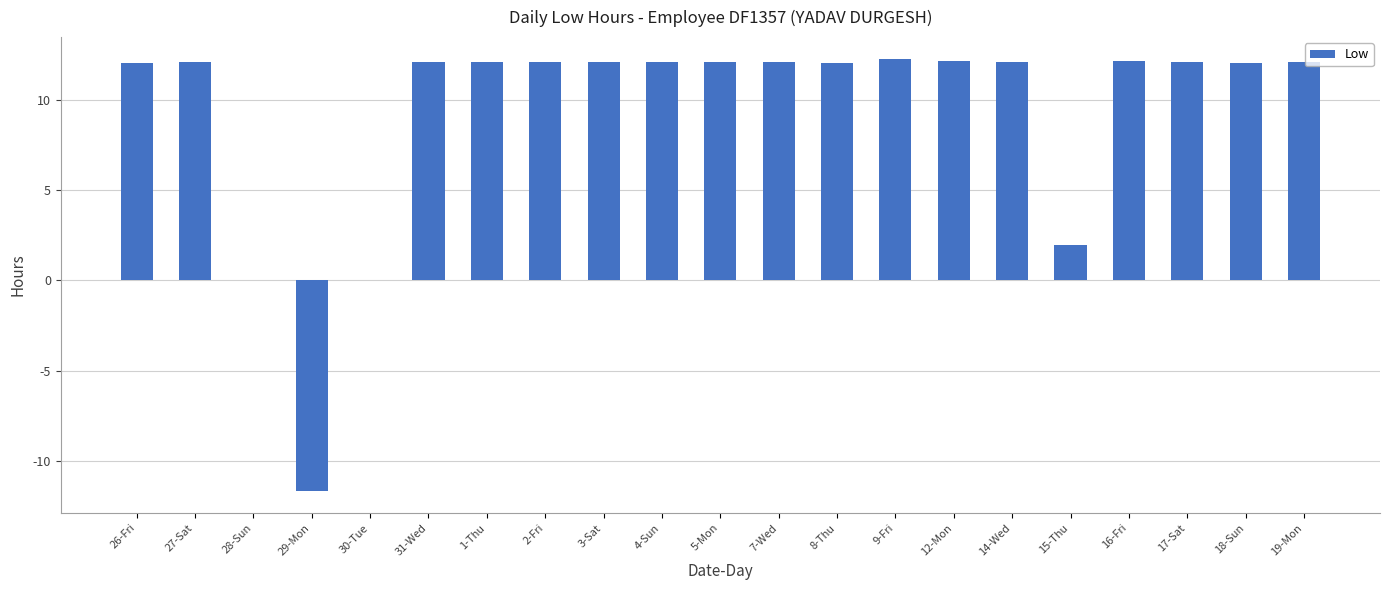

What is the sum of all values?

196.0